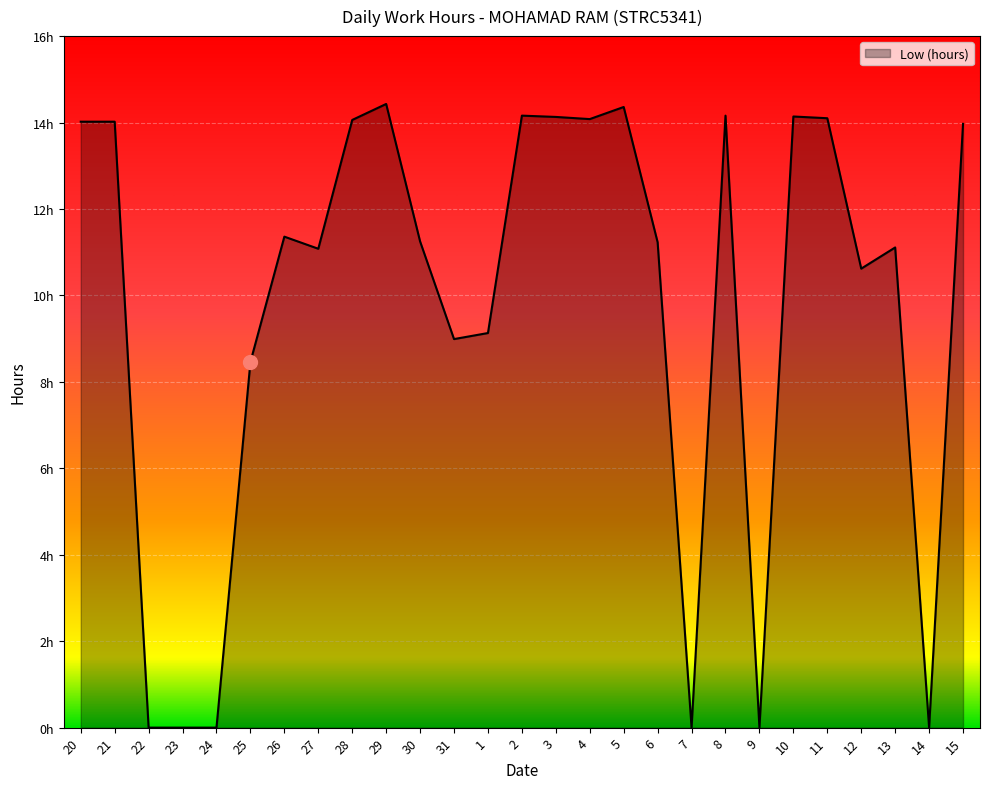

Between 12 and 11, which is larger?

11